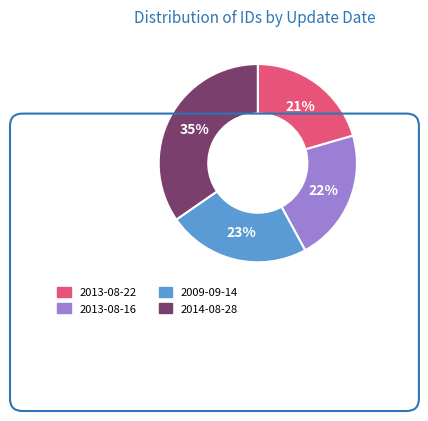

Count the number of slices in the pie.

4